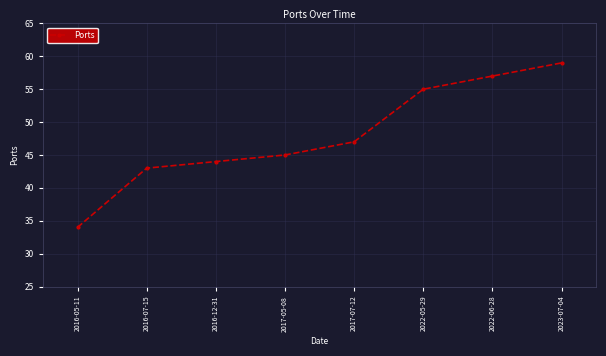

Reading right to left, extract all data points from this chart.

2023-07-04=59	2022-06-28=57	2022-05-29=55	2017-07-12=47	2017-05-08=45	2016-12-31=44	2016-07-15=43	2016-05-11=34